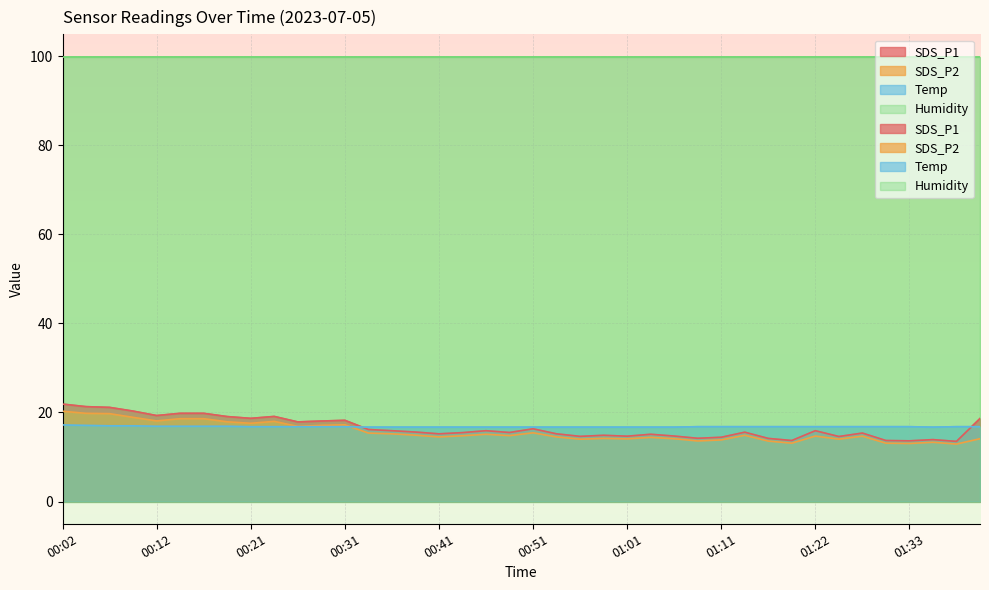

At which label is SDS_P1 closest to 17?

00:51